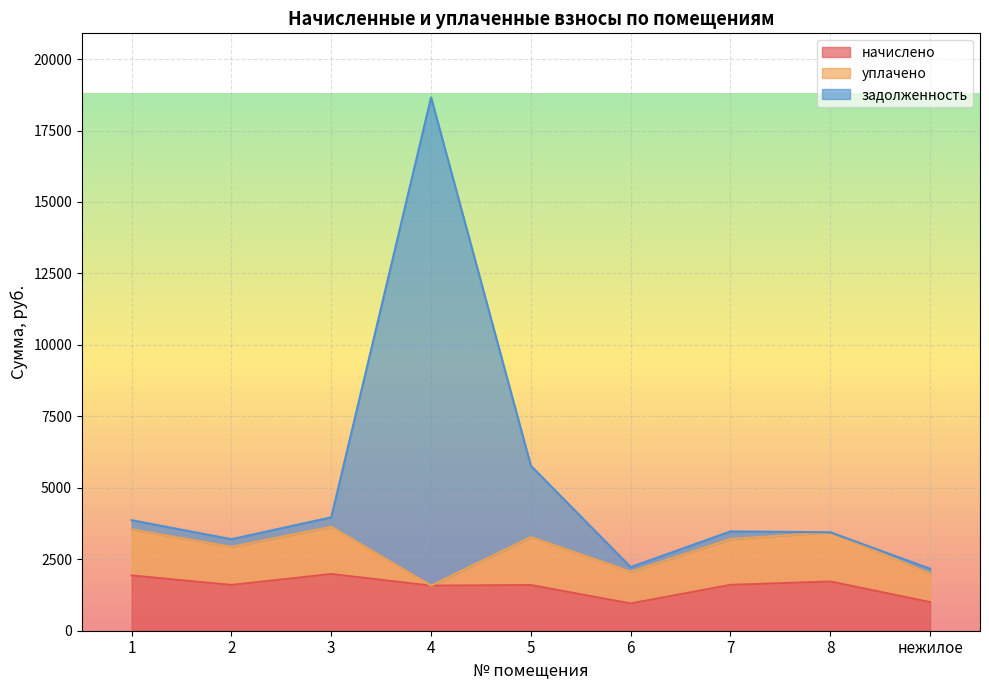

What are all the series names shown in the legend?

начислено, уплачено, задолженность